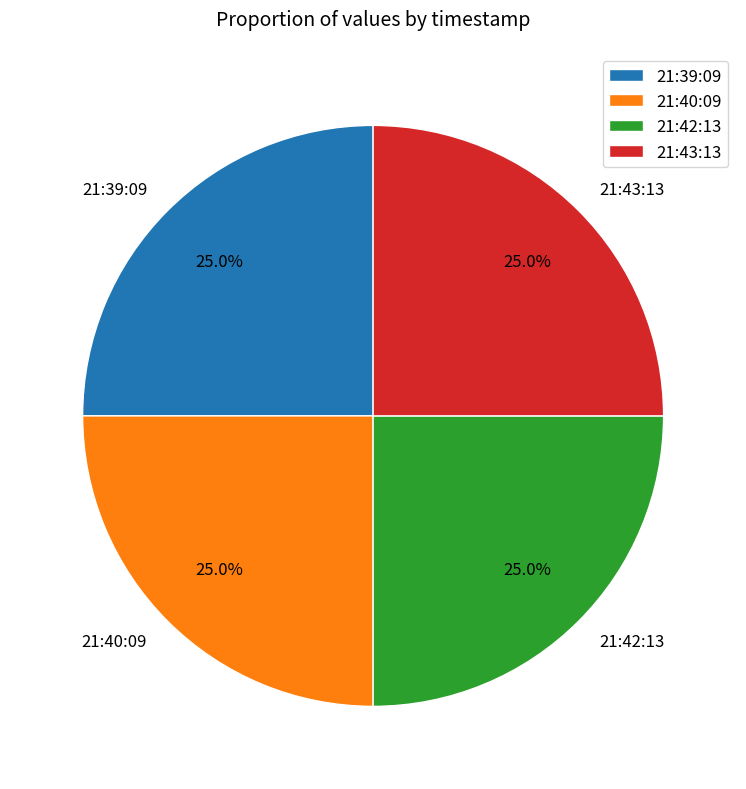

Does any single category account for the majority?

No